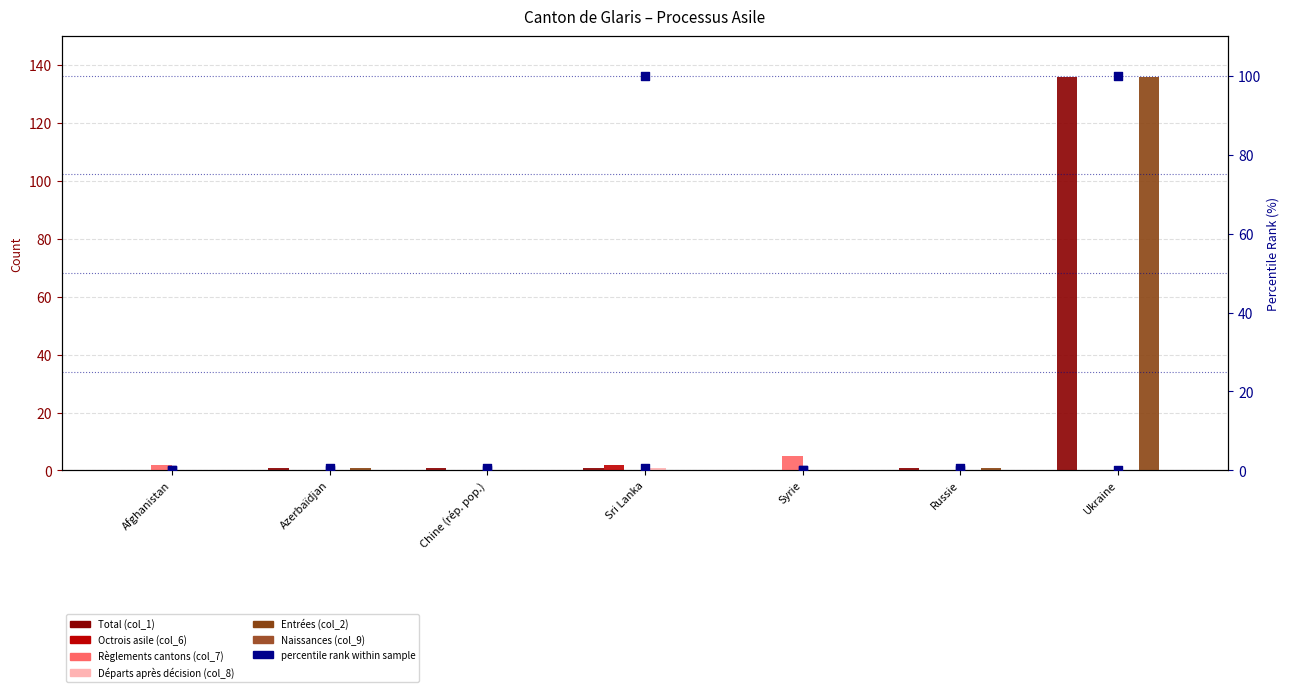

Which series contains the lowest Y value?

Total (col_1)